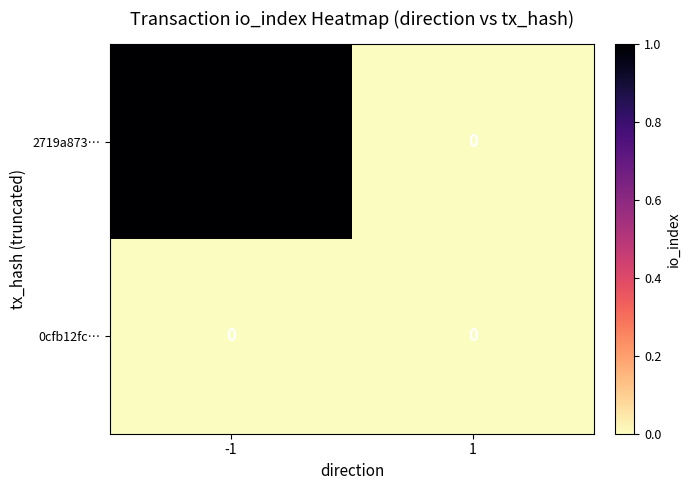

Reading left to right, list all the values displayed in this chart.

2719a873…: 1	0
0cfb12fc…: 0	0